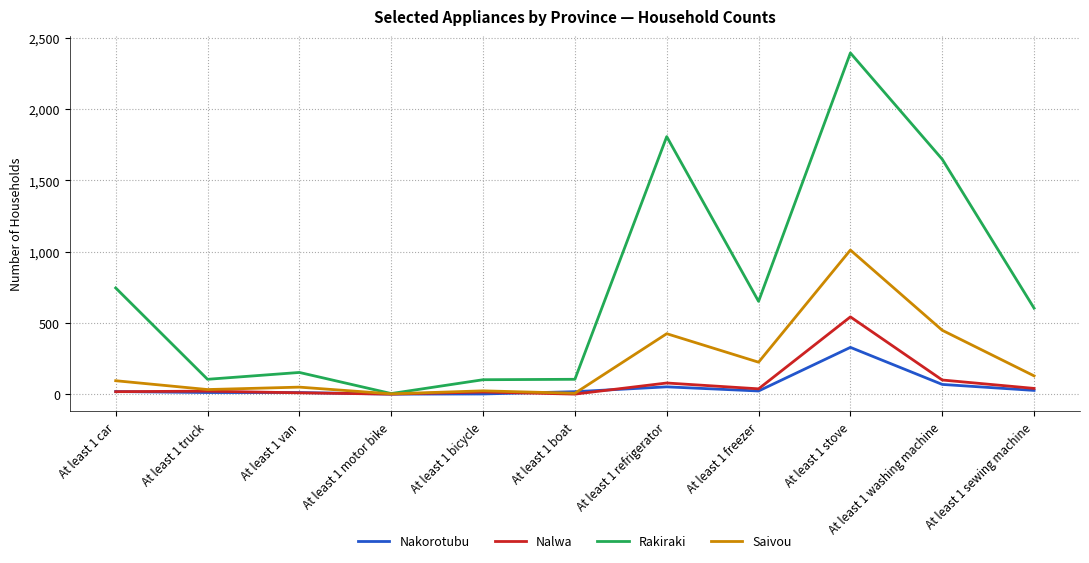

Between At least 1 van and At least 1 washing machine, which series saw the biggest shift?

Rakiraki